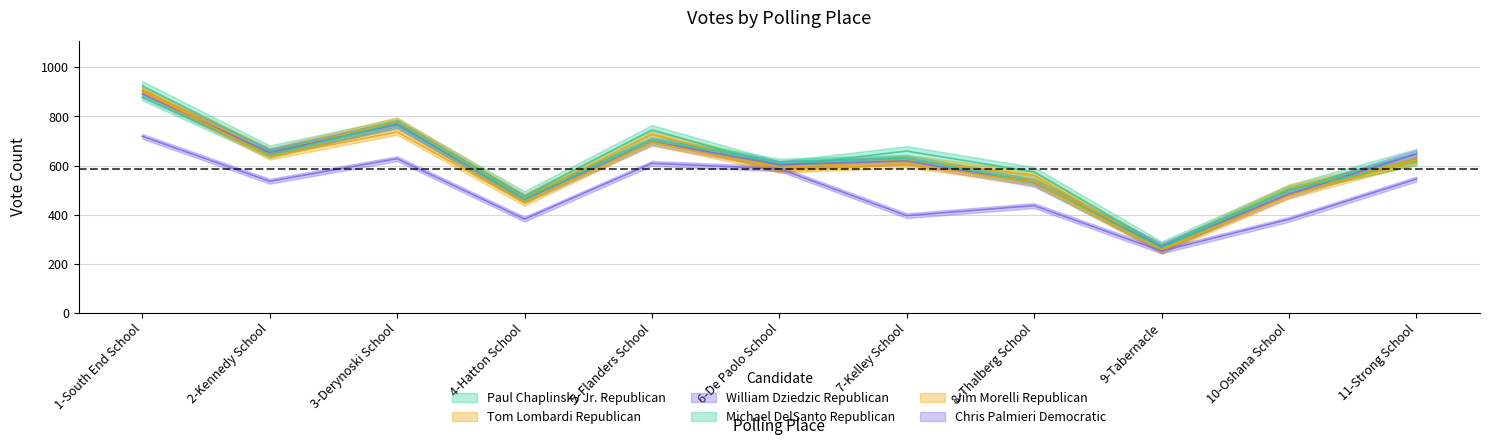

What is the value of the William Dziedzic Republican point at the 6th from the left?

604